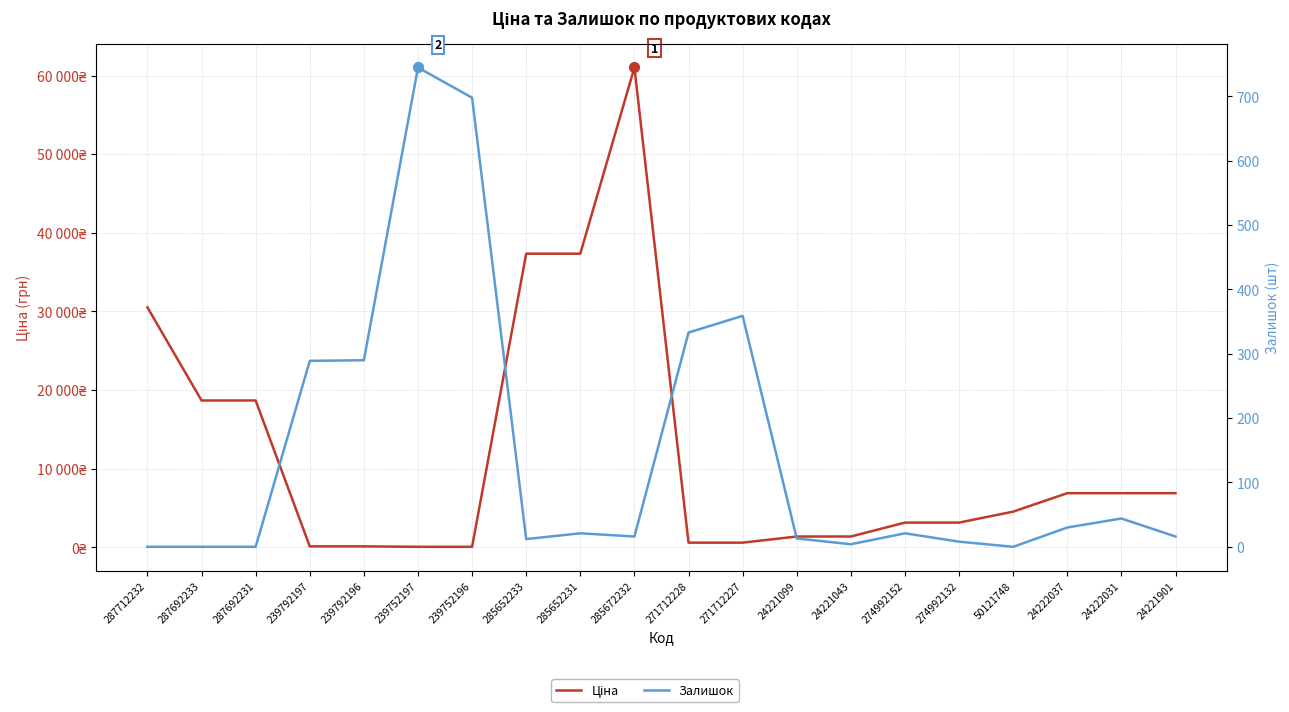

What is the total value across all series at 274992132?

3144.8